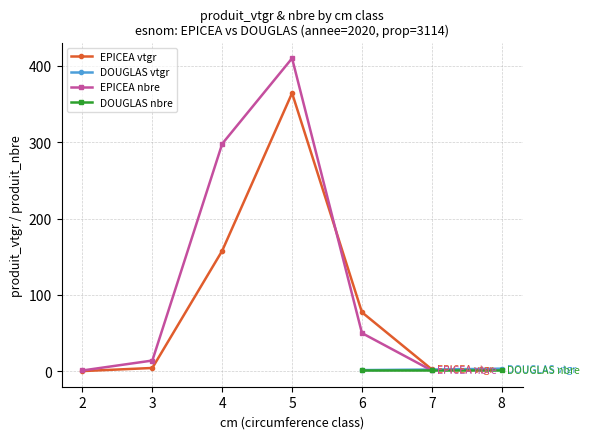

How many values in the EPICEA nbre series are below 50?

3